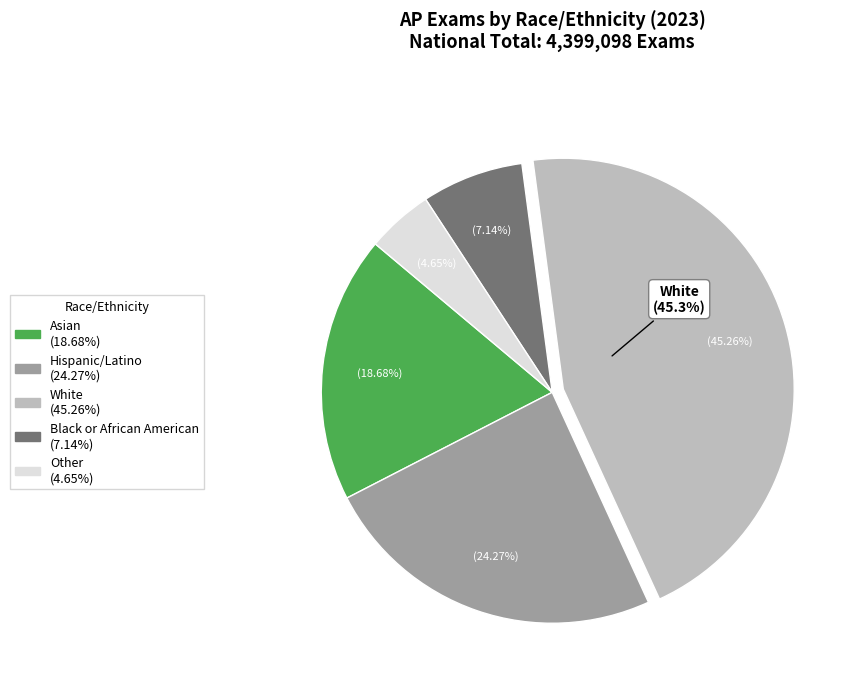

Is the sum of Other and Hispanic/Latino greater than half?

No